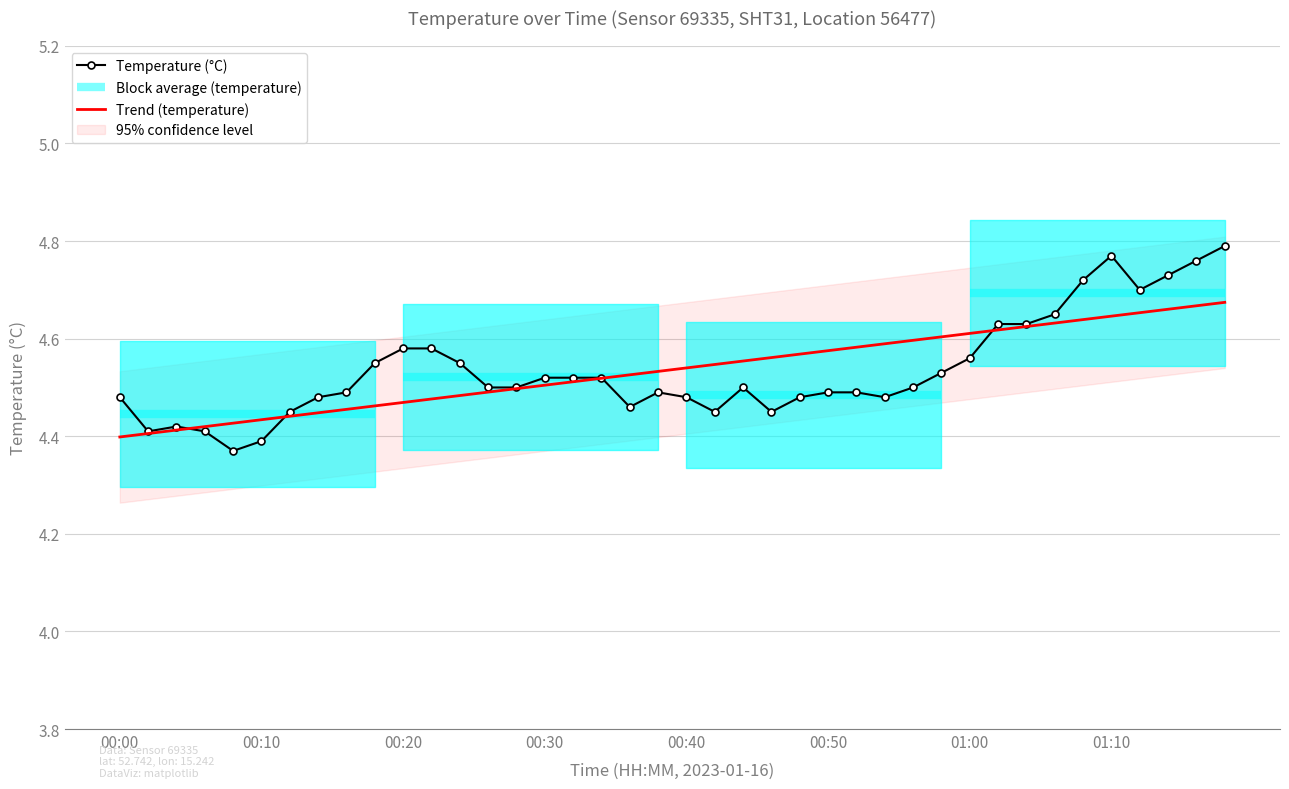

The value of Trend (temperature) at 01:00 is 4.6. True or false?

True